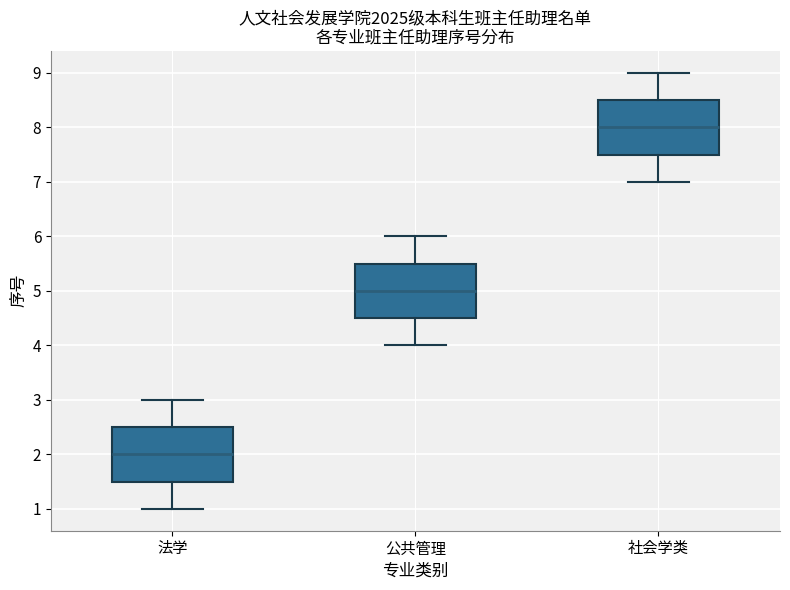

Reading left to right, read every box against the y-axis: the position of its median line, the range the box covers, and the ends of its whiskers. The values are not printed on the chart, so give them approximately, as read against the axis.

法学: median 2.0, box 1.5 to 2.5, whiskers 1.0 to 3.0
公共管理: median 5.0, box 4.5 to 5.5, whiskers 4.0 to 6.0
社会学类: median 8.0, box 7.5 to 8.5, whiskers 7.0 to 9.0